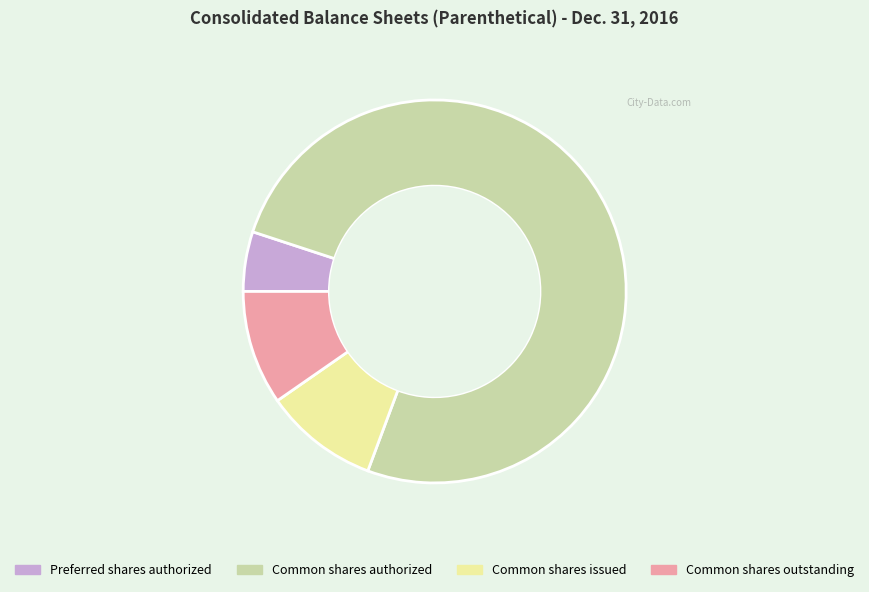

Count the number of slices in the pie.

4